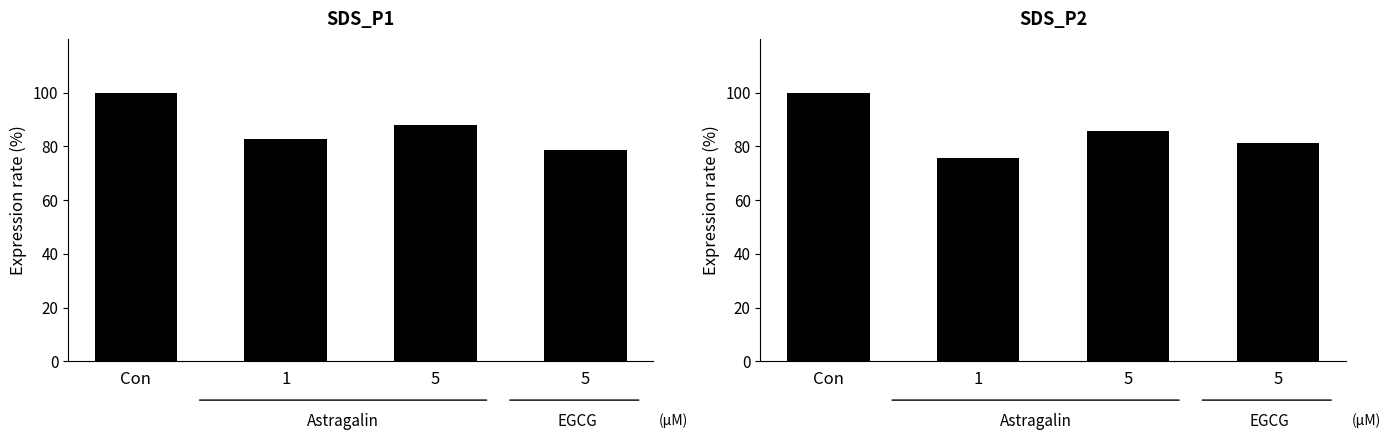

How many data points does each series have?

4